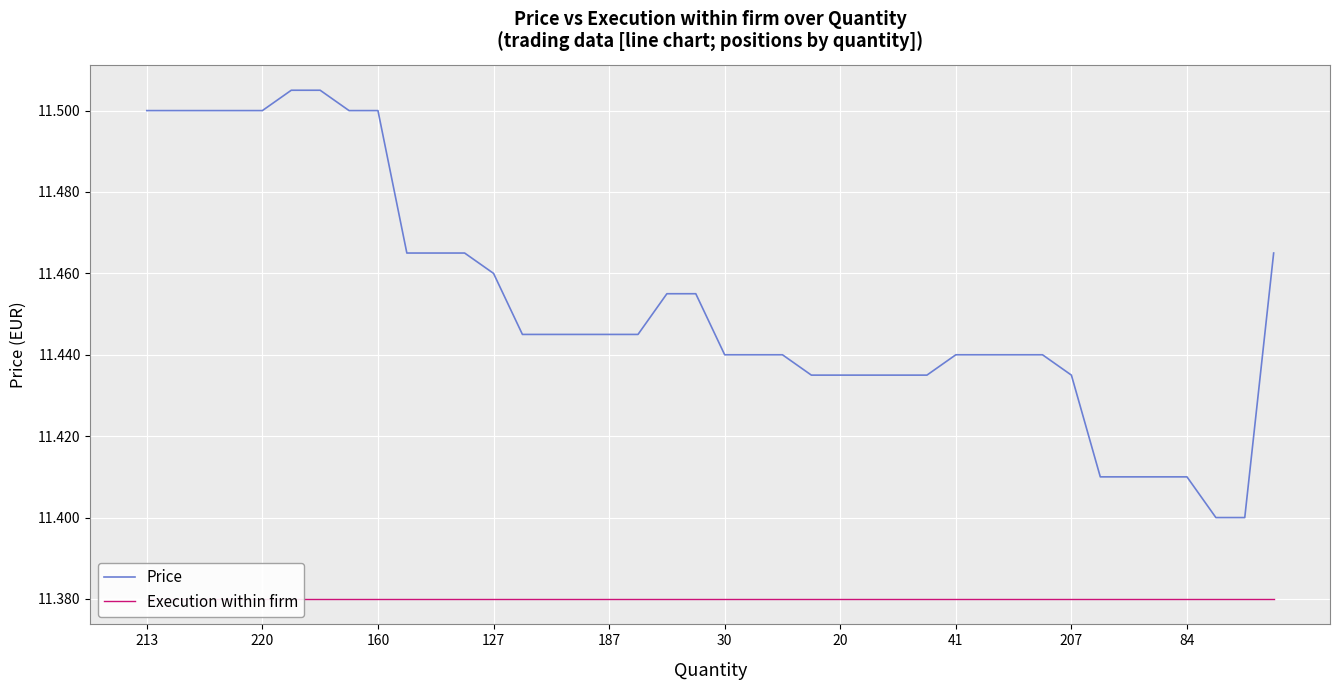

Is it true that Price equals 7.4 at 20?

False